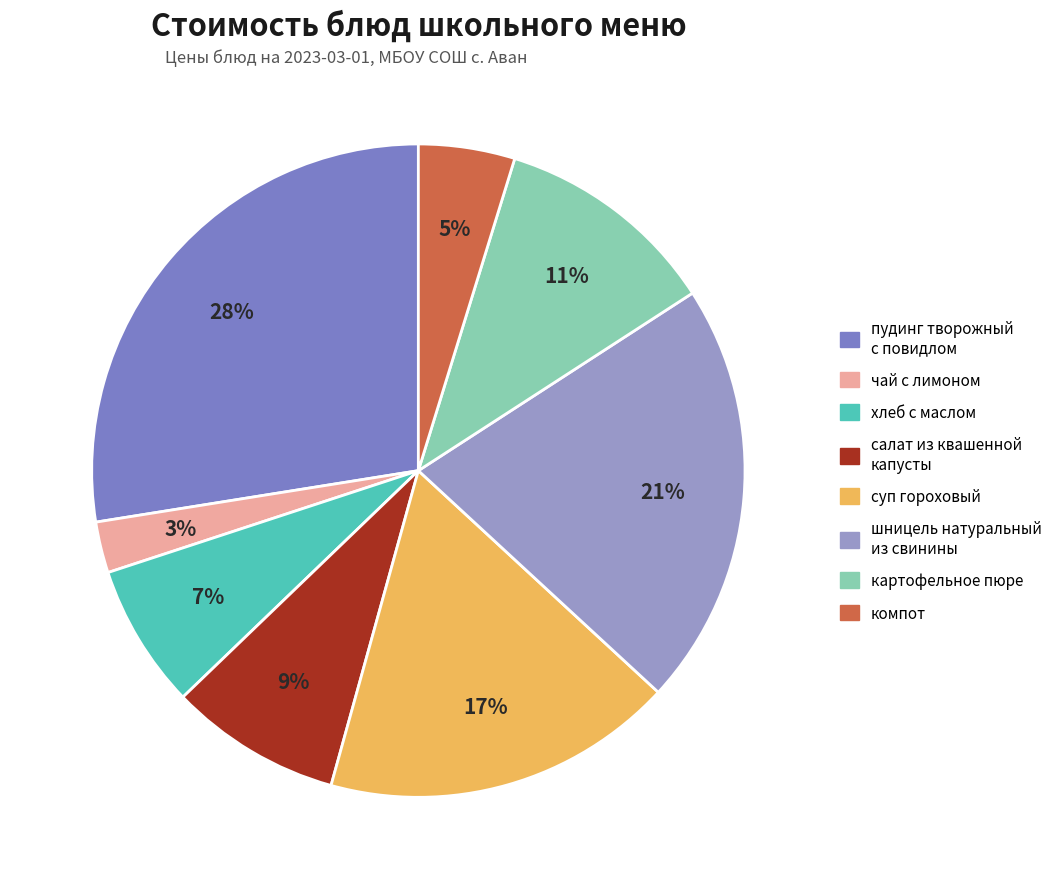

How many segments does this pie chart have?

8